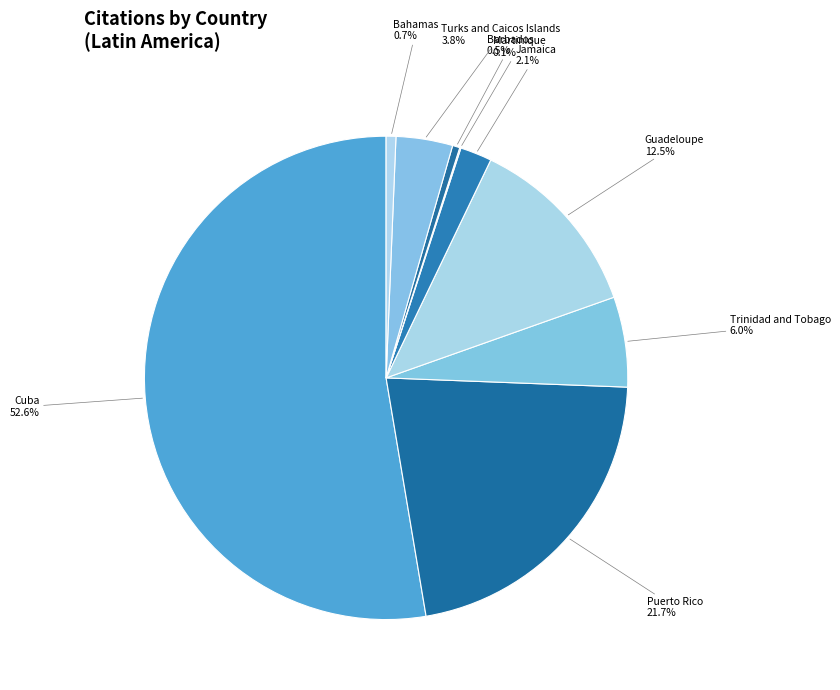

Do Trinidad and Tobago and Jamaica together represent more than half of the pie?

No